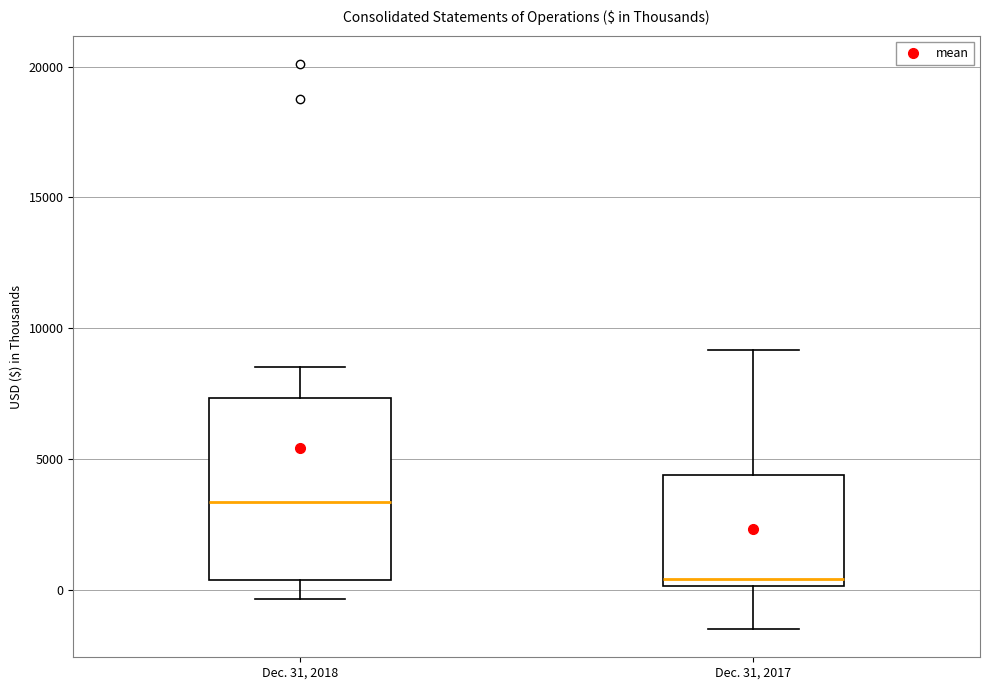

Reading left to right, transcribe this box plot: for each box, give where its median line is, the range the box spans, and where its two whiskers end, as read against the y-axis. The values are not printed on the chart, so give them approximately, as read against the axis.

Dec. 31, 2018: median 3500, box 500 to 7500, whiskers -500 to 8500
Dec. 31, 2017: median 500, box 0 to 4500, whiskers -1500 to 9000